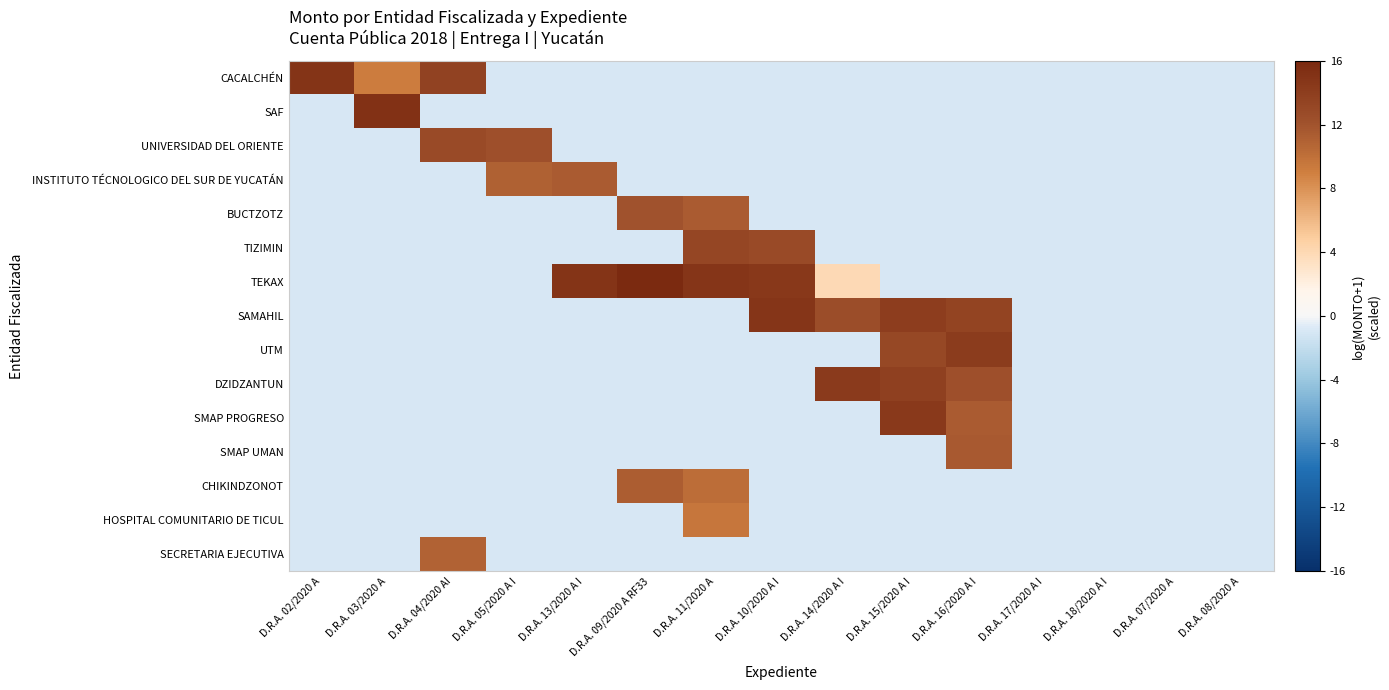

Which category has the highest value across all series?

D.R.A. 09/2020 A RF33